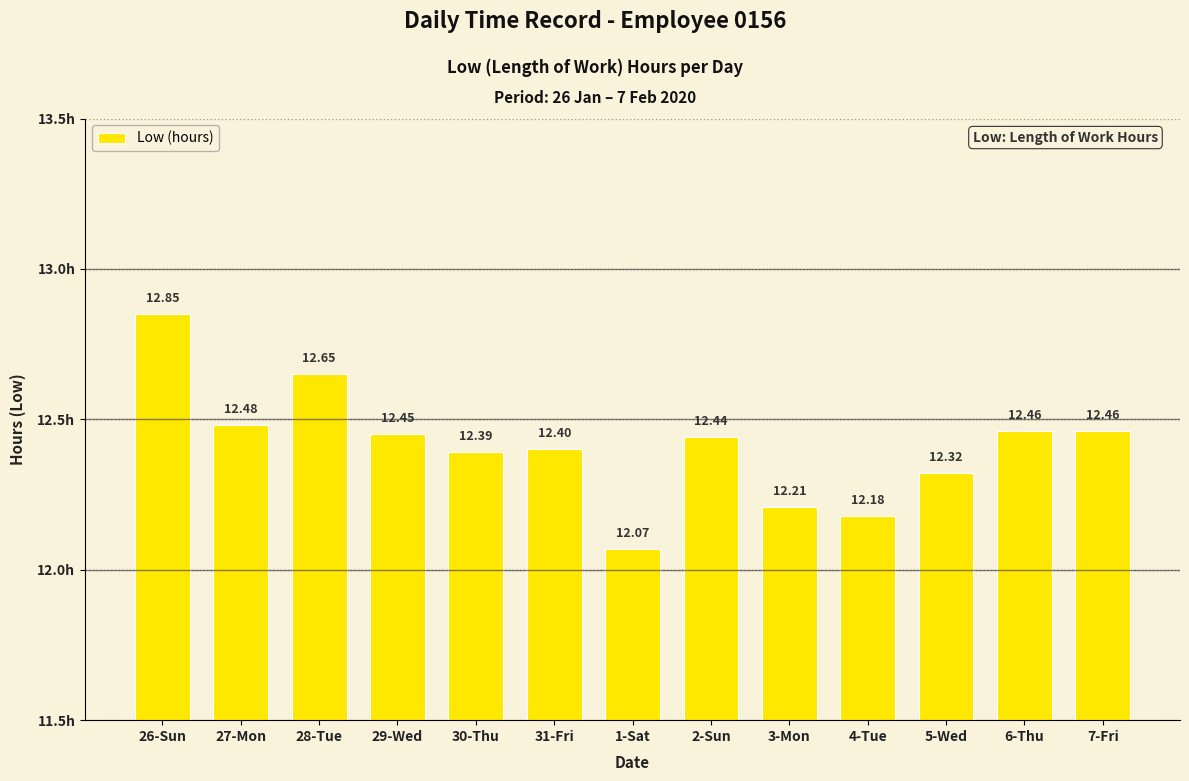

What is the difference between the second highest and second lowest values?

0.5